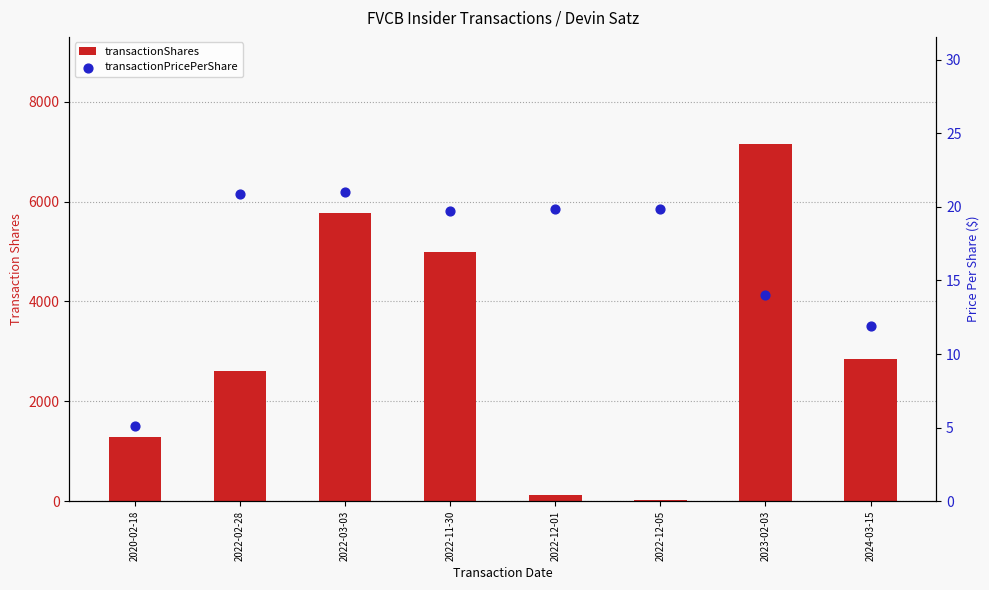

What are all the series names shown in the legend?

transactionShares, transactionPricePerShare